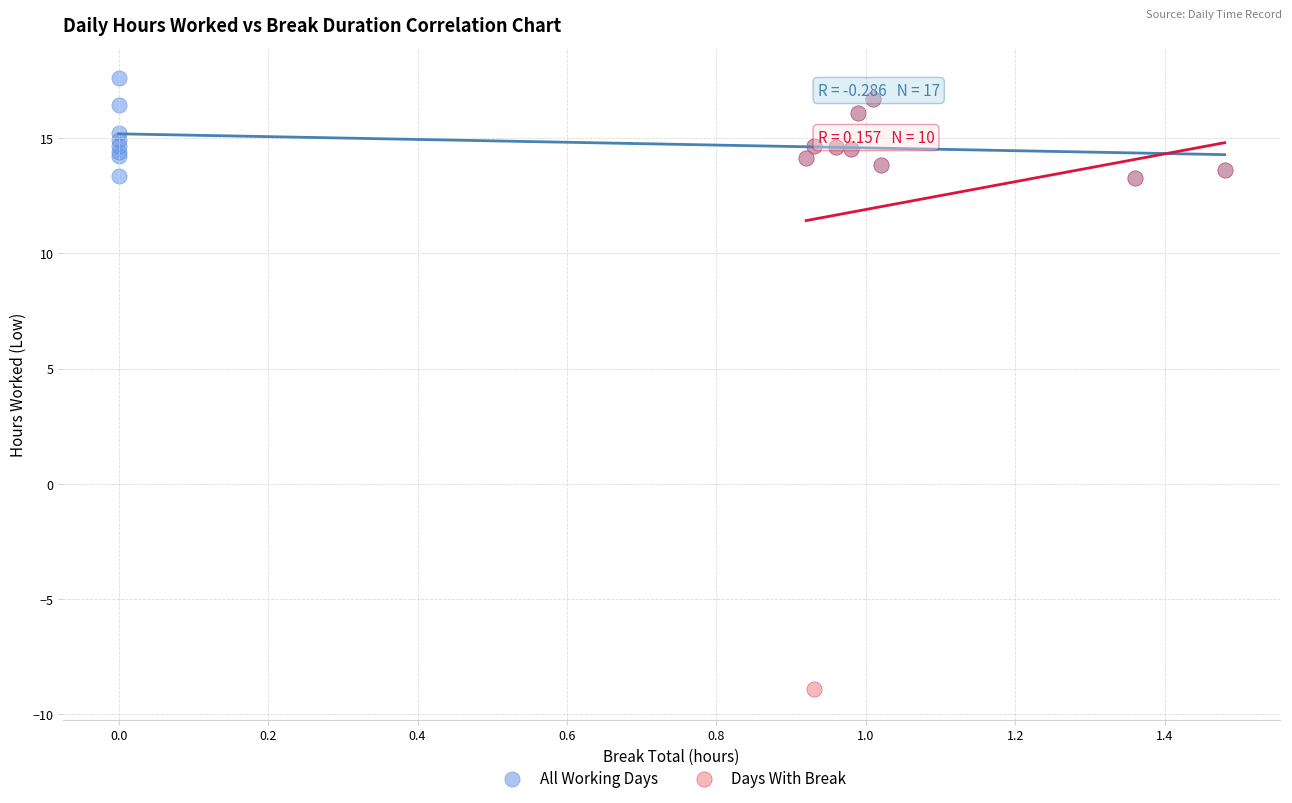

Which series has the widest spread of Y values?

Days With Break